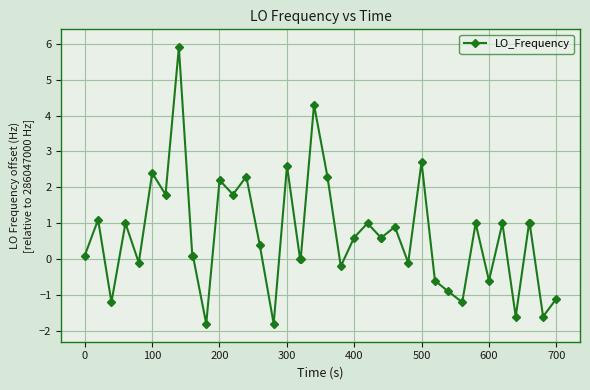

What is the difference between the second highest and second lowest values?

6.1